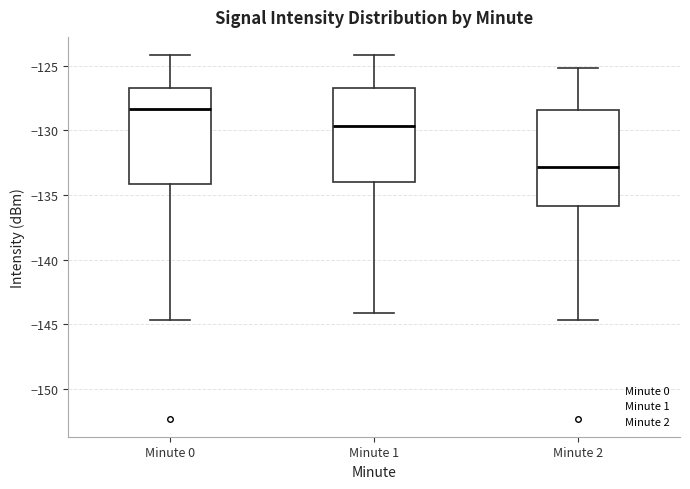

Which box has the highest median line?

Minute 0